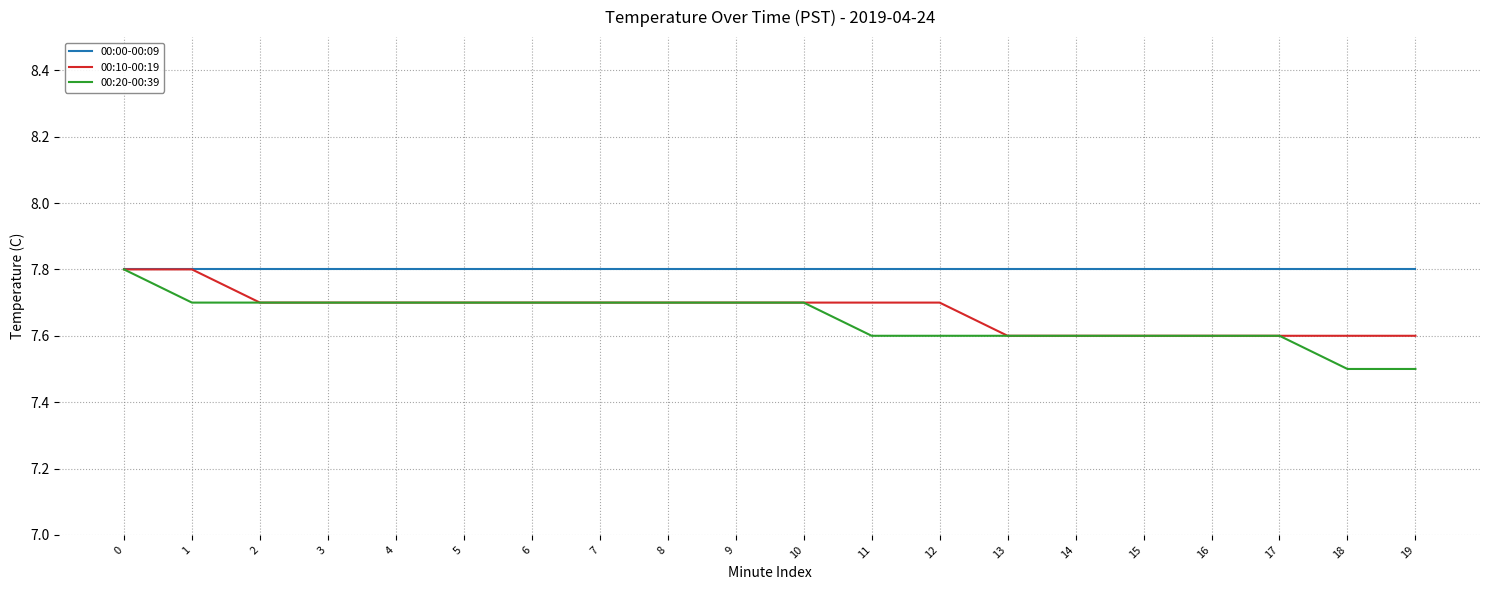

What is the highest value of the 00:20-00:39 series?

7.8